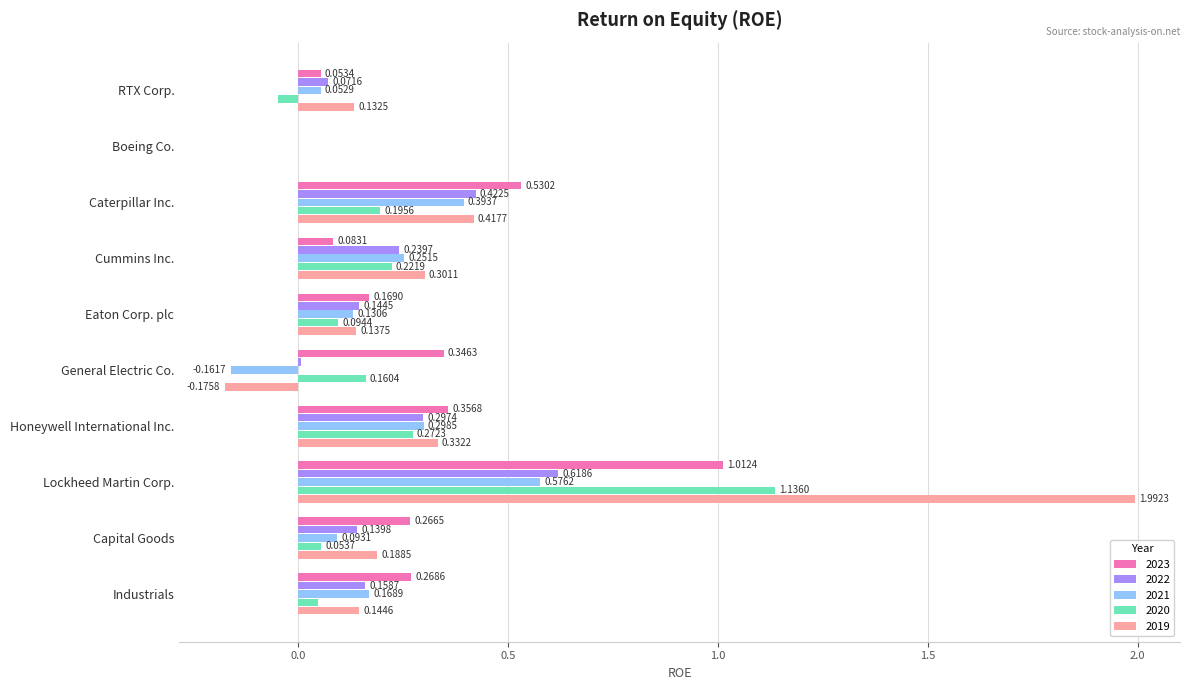

The 2020 series shows 0.3 at Honeywell International Inc.. True or false?

True